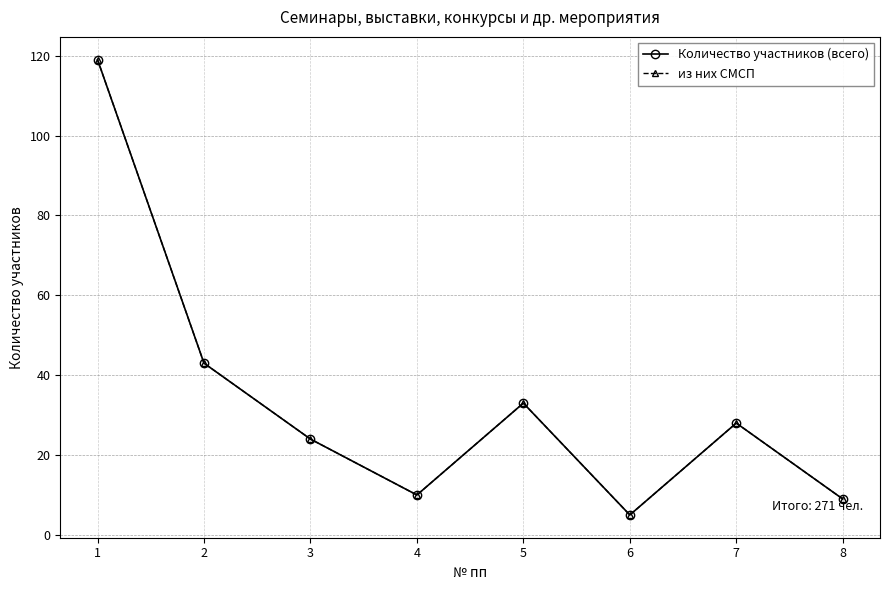

The Количество участников (всего) series shows 23 at 2. True or false?

False